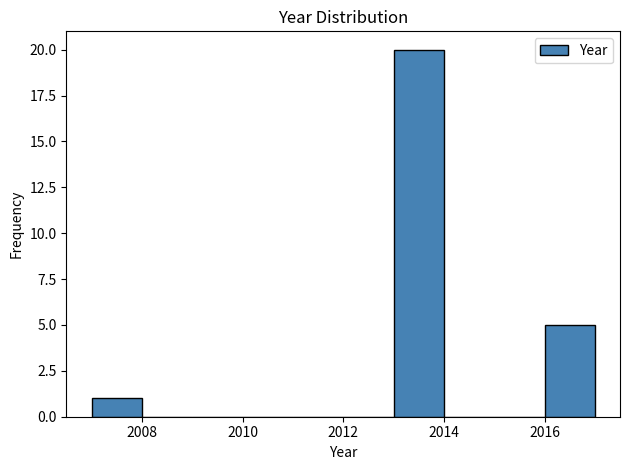

Which range on the x-axis has the tallest bar?

2013 to 2014